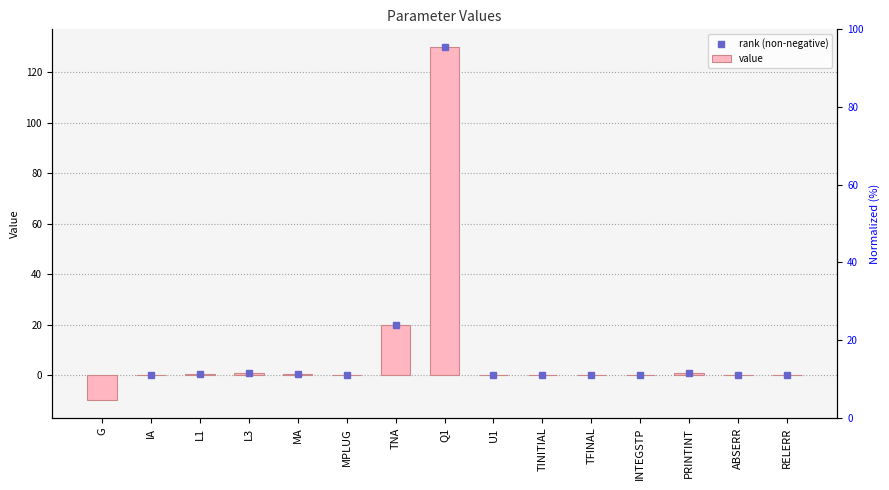

Between TINITIAL and U1, which is larger?

TINITIAL